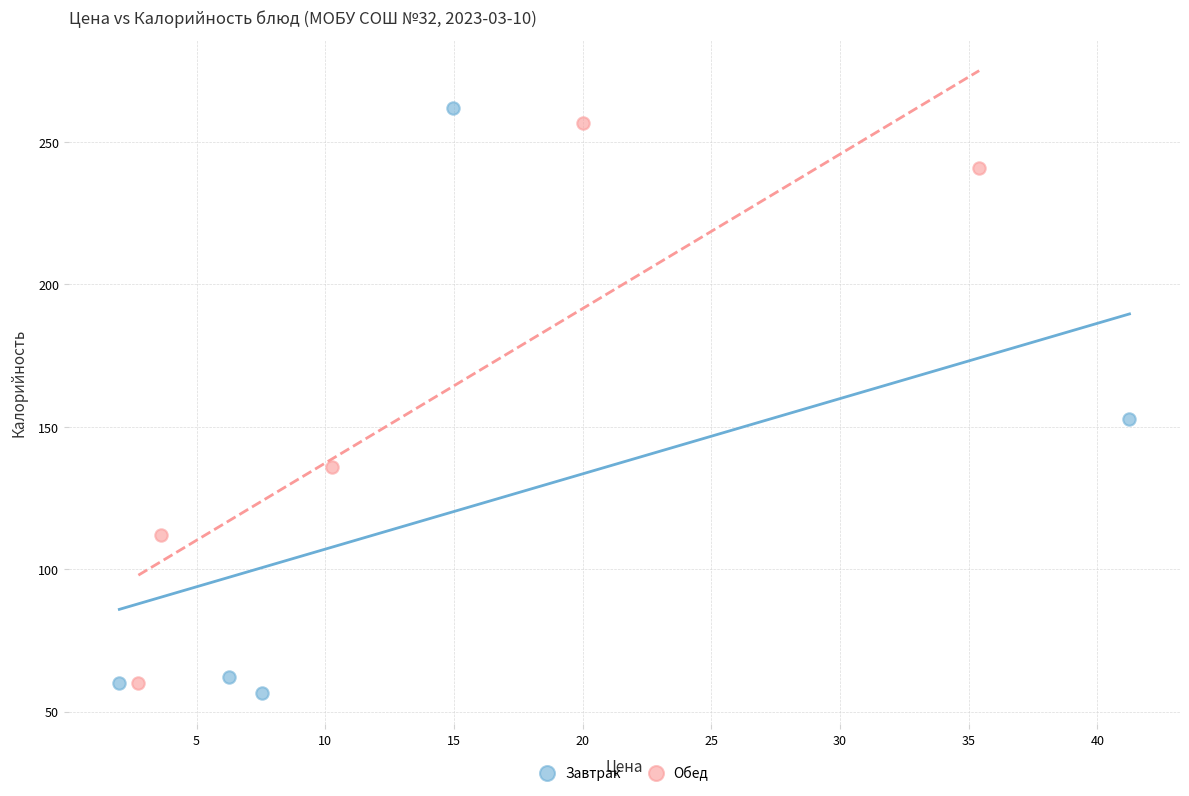

What are all the series names shown in the legend?

Завтрак, Обед